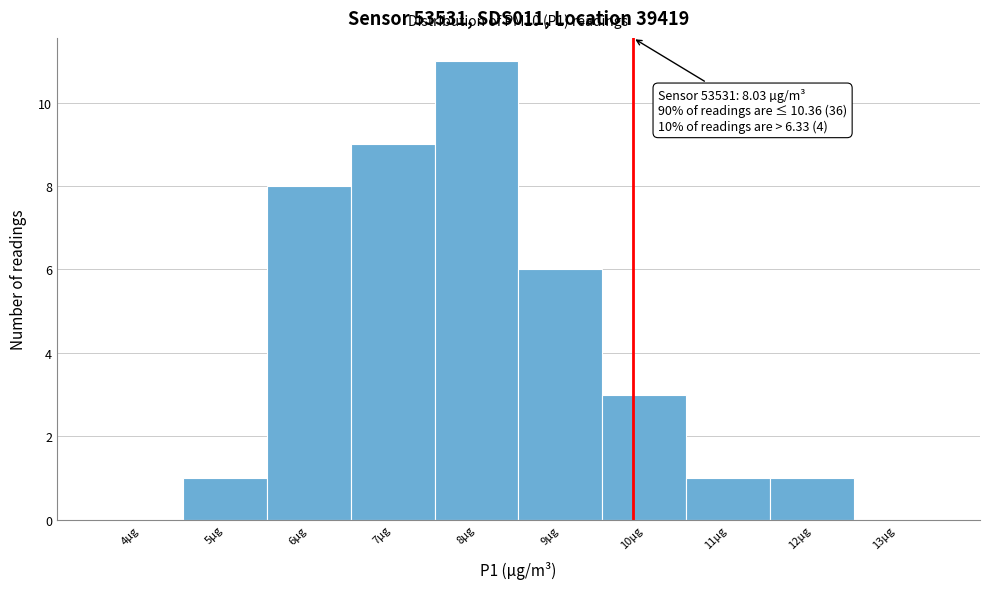

Reading right to left, transcribe all the data shown in this chart.

13µg=0	12µg=1	11µg=1	10µg=3	9µg=6	8µg=11	7µg=9	6µg=8	5µg=1	4µg=0